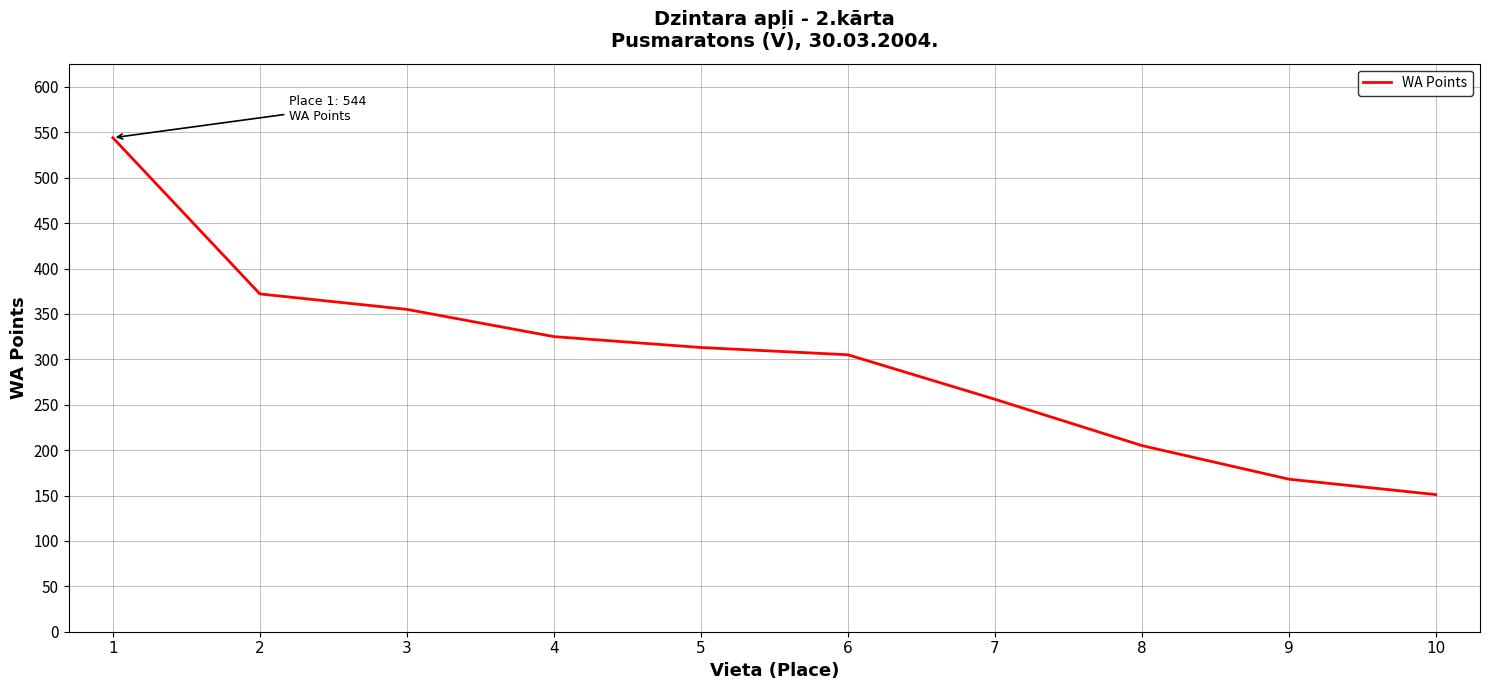

Reading right to left, what are all the values shown in this chart?

151	168	205	256	305	313	325	355	372	544